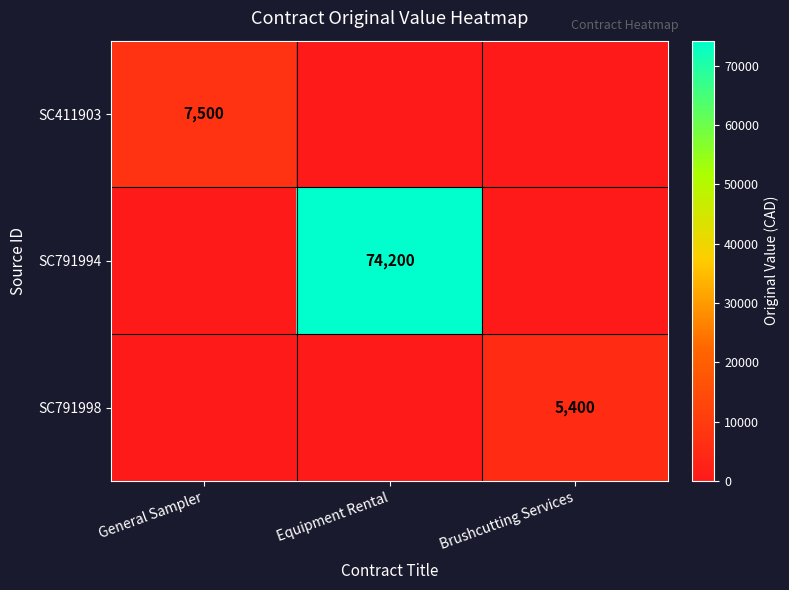

The value of SC791994 at Equipment Rental is 132879. True or false?

False